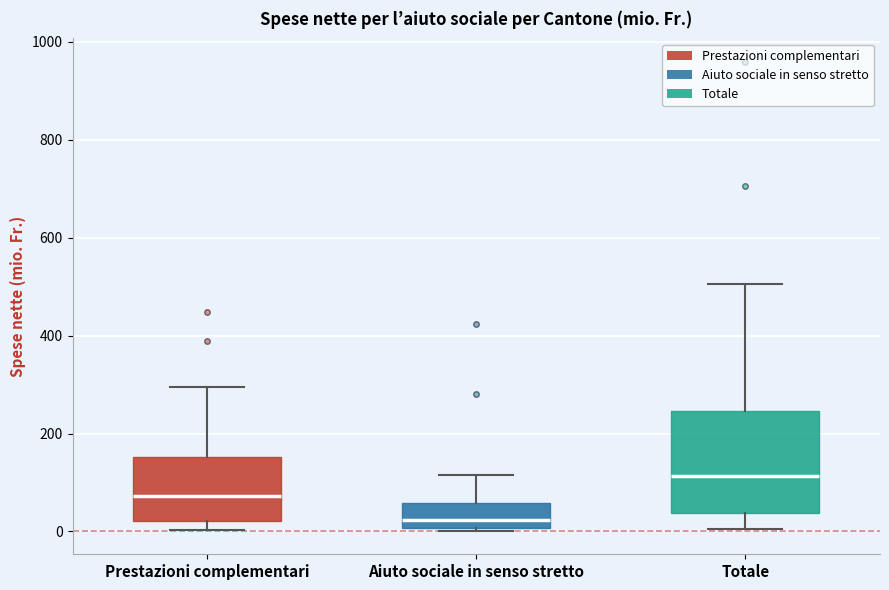

Comparing the boxes themselves (not the whiskers), which one is the tallest?

Totale